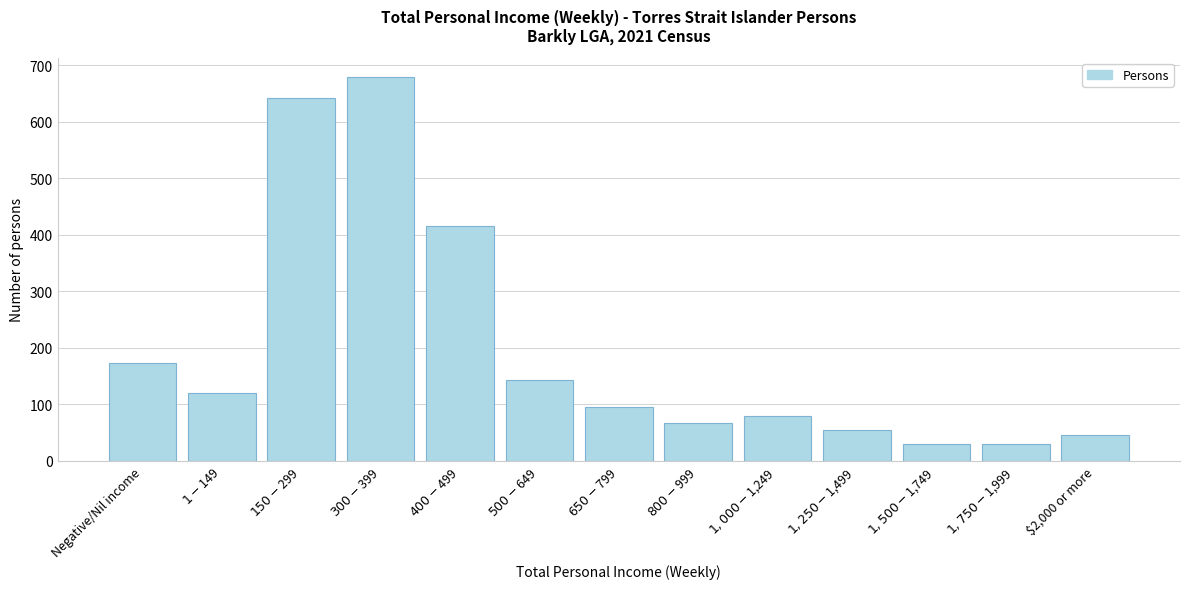

Reading right to left, what are all the values shown in this chart?

46	29	29	55	79	67	95	144	416	680	643	120	173